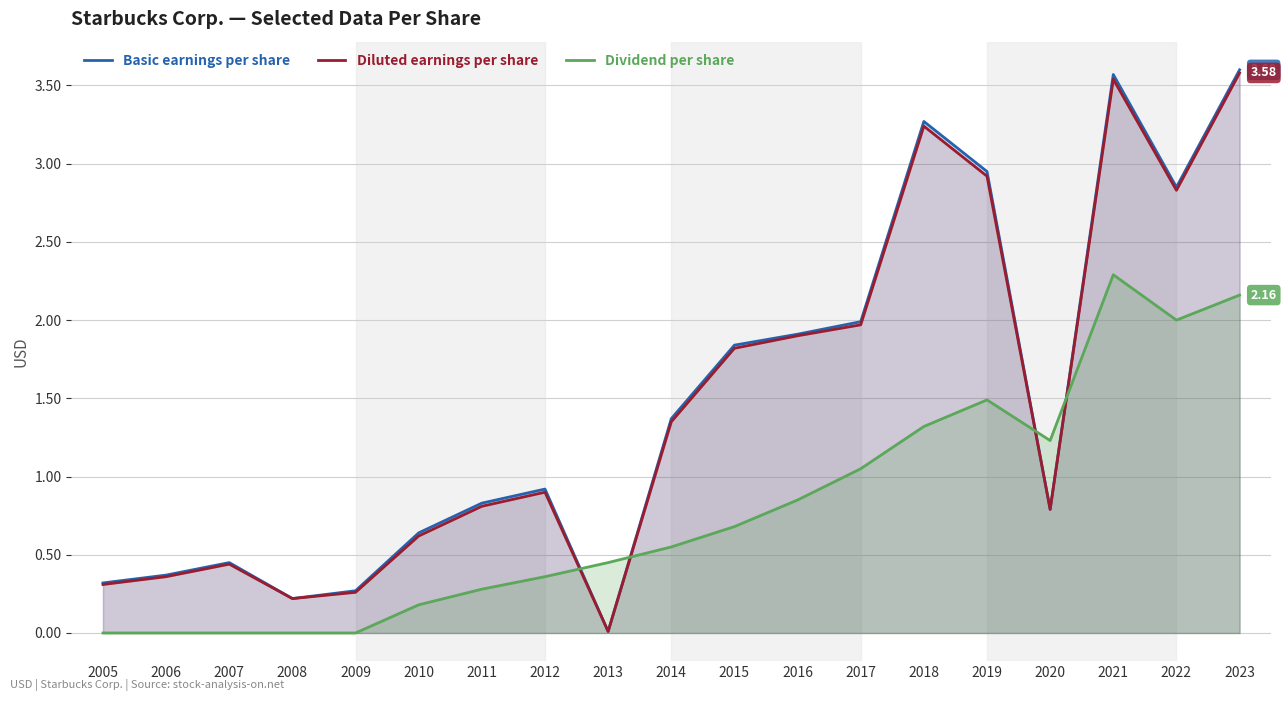

What is the difference between the maximum and minimum values in the Dividend per share series?

2.3